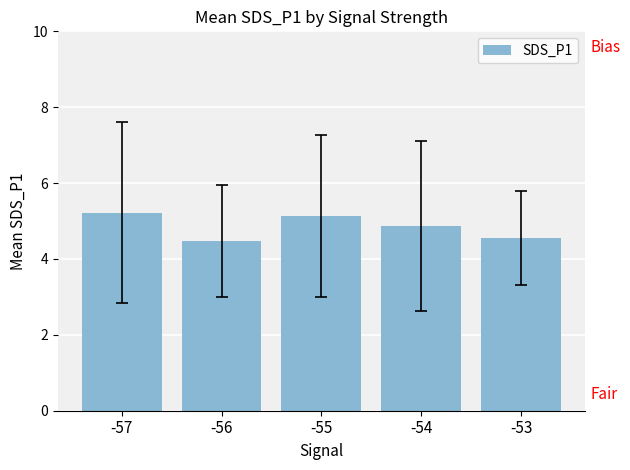

What is the sum of all values?

24.3